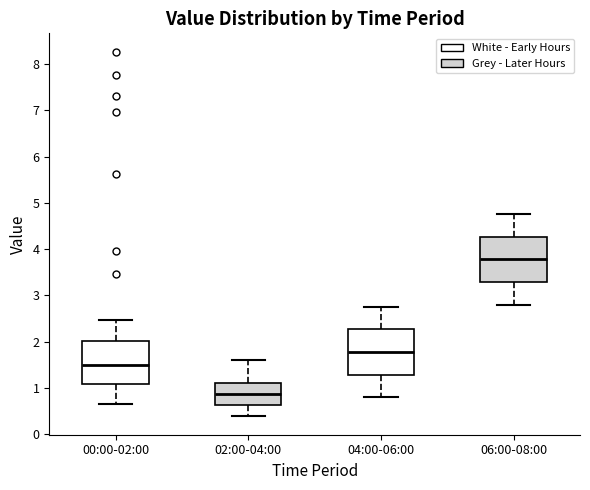

Which box's median line is the highest?

06:00-08:00